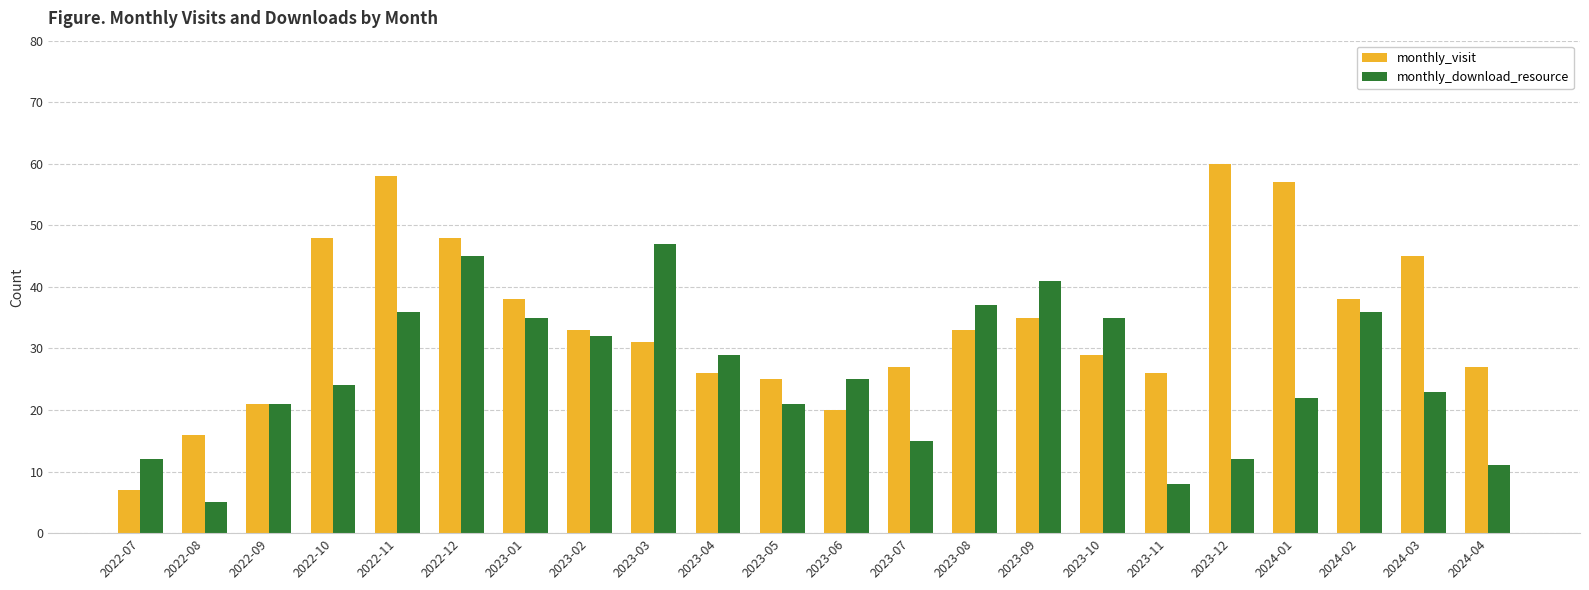

What is the value of the monthly_download_resource bar at the 3rd from the left?

21